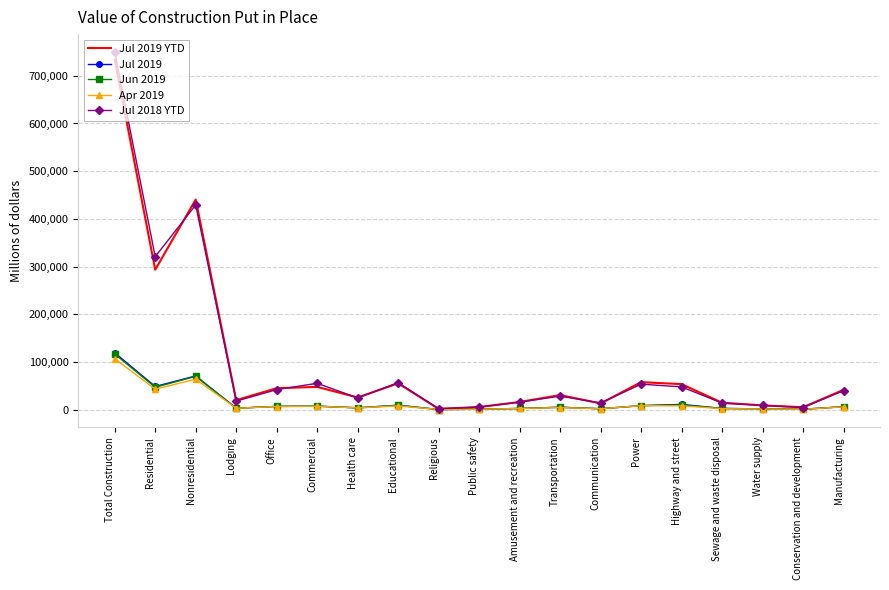

The value of Jul 2019 at Nonresidential is 118517. True or false?

False